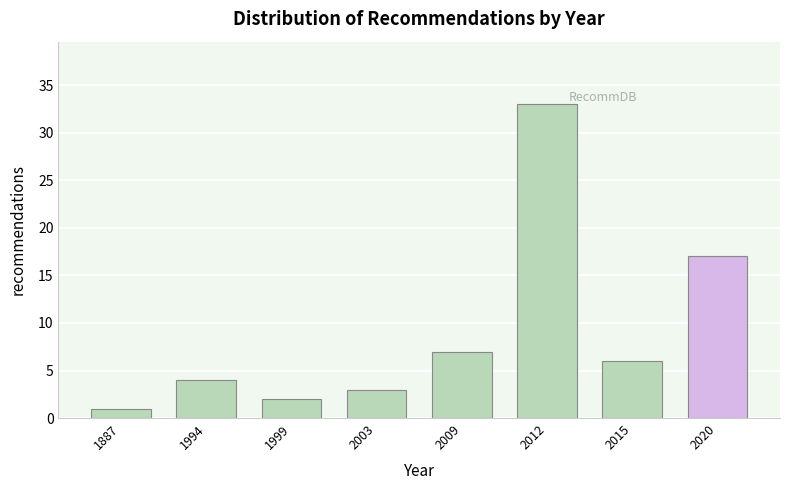

Reading left to right, extract all data points from this chart.

1	4	2	3	7	33	6	17